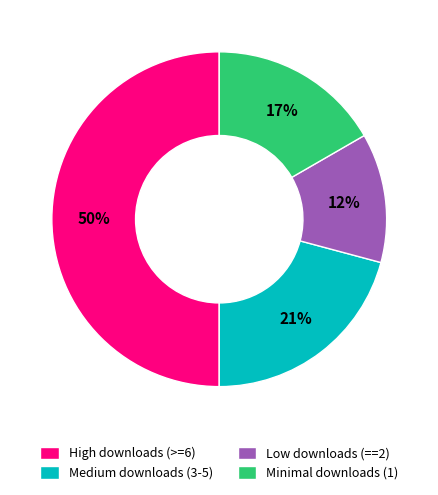

To the nearest percent, what percentage of the pie is Minimal downloads (1)?

17%